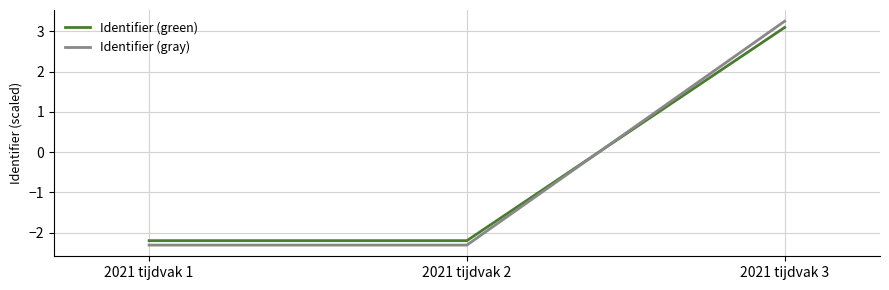

What is the difference between the Identifier (green) values at 2021 tijdvak 2 and 2021 tijdvak 3?

5.3